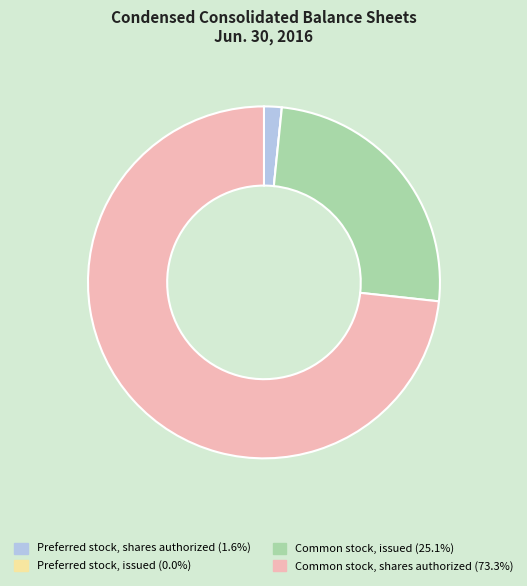

Between Common stock, issued and Common stock, shares authorized, which is larger?

Common stock, shares authorized